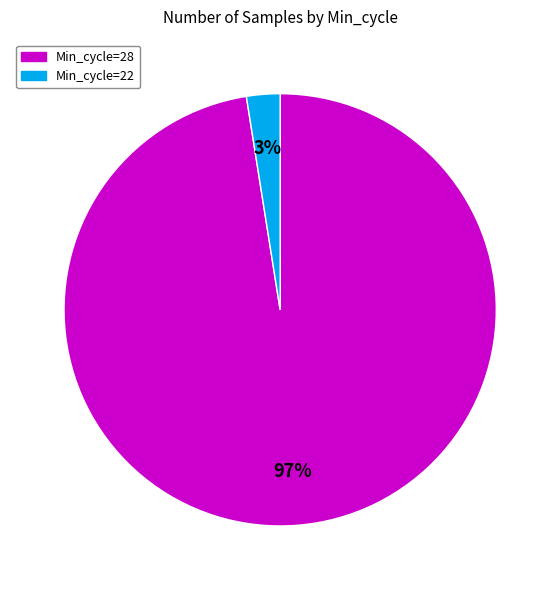

To the nearest percent, what is the average slice percentage?

50%